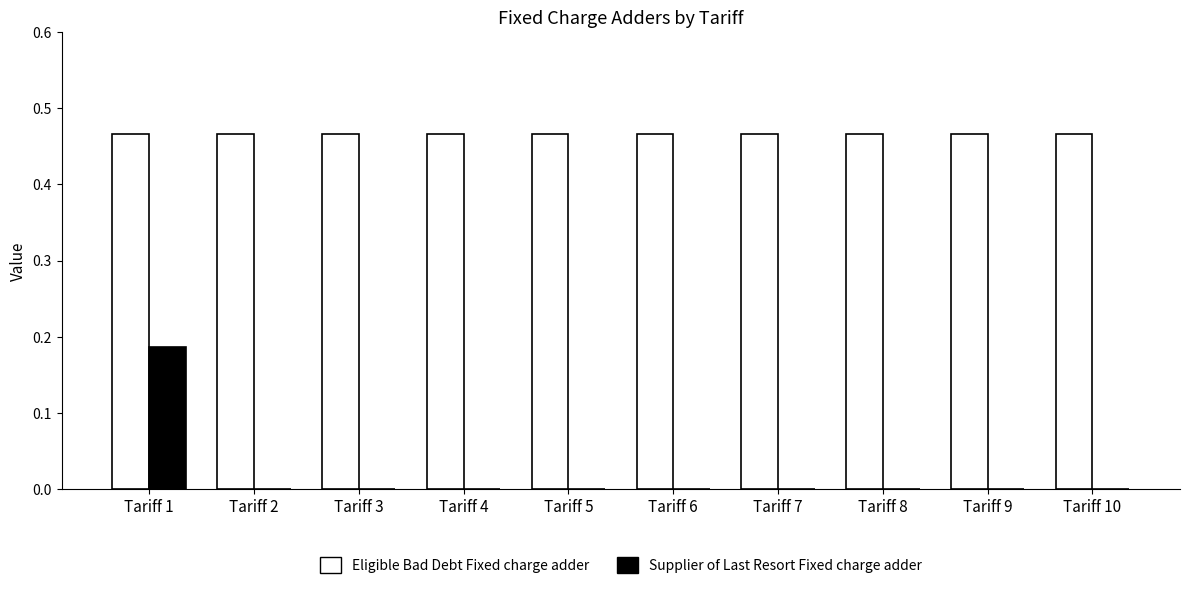

The value of Supplier of Last Resort Fixed charge adder at Tariff 1 is 0.3. True or false?

False